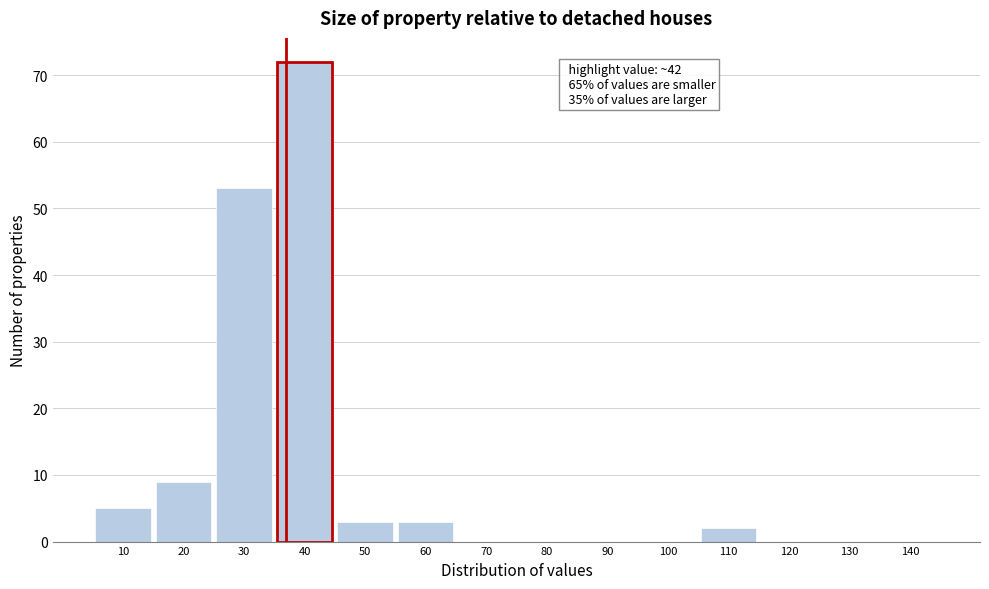

Reading left to right, extract all data points from this chart.

10=5	20=9	30=53	40=72	50=3	60=3	70=0	80=0	90=0	100=0	110=2	120=0	130=0	140=0